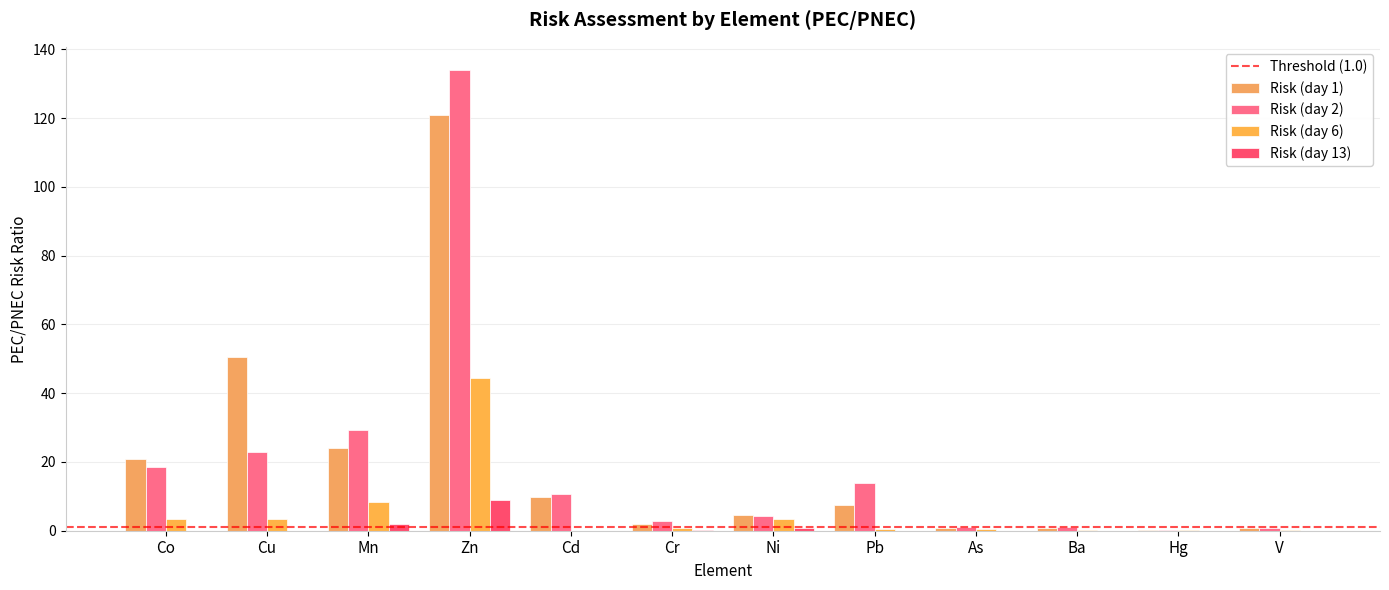

At which category is the sum across all series the highest?

Zn